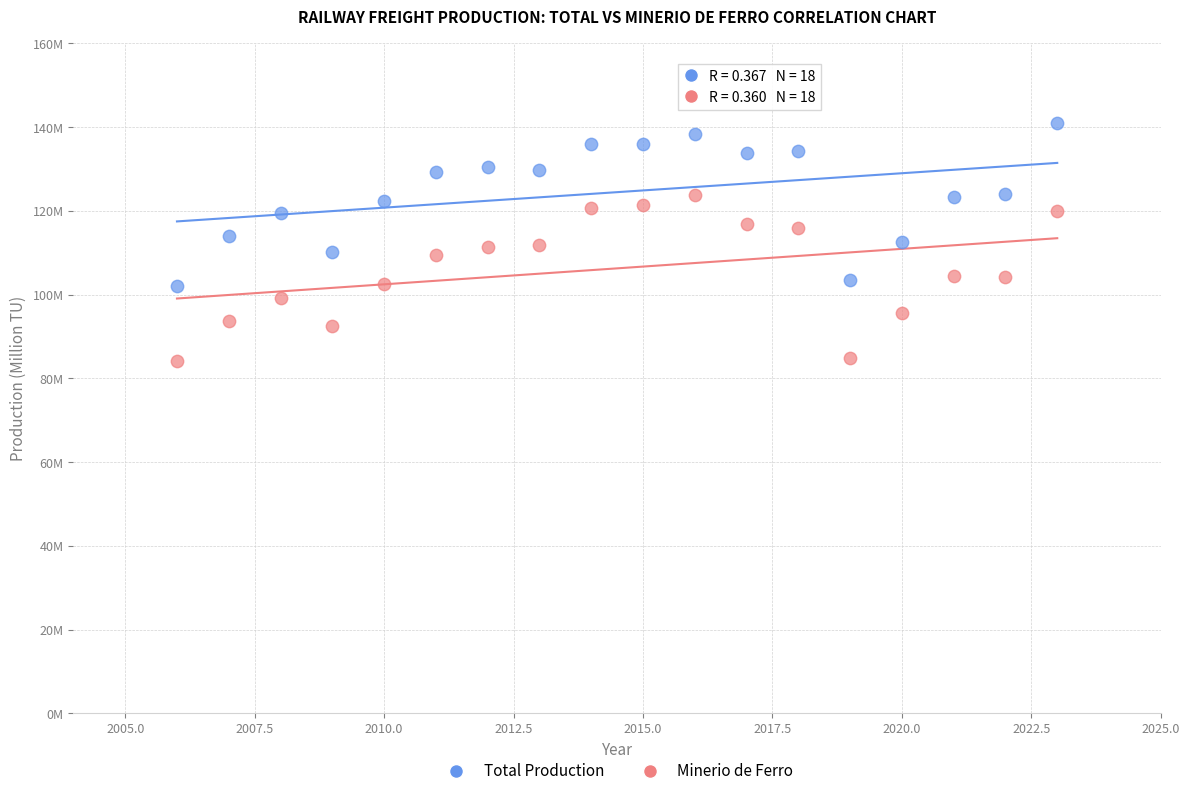

What are all the series names shown in the legend?

Total Production, Minerio de Ferro